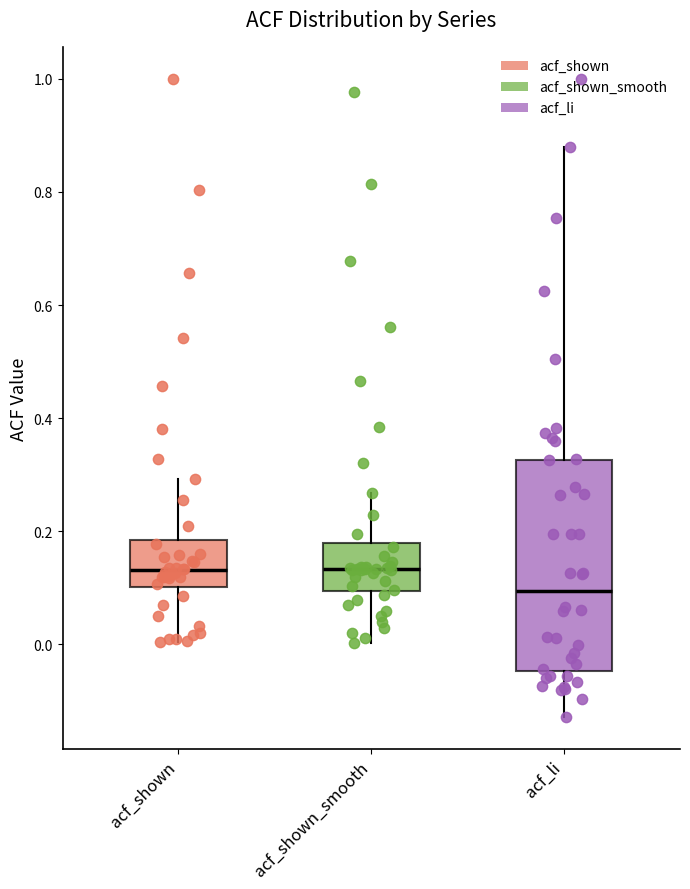

Reading left to right, transcribe this box plot: for each box, give where its median line is, the range the box spans, and where its two whiskers end, as read against the y-axis. The values are not printed on the chart, so give them approximately, as read against the axis.

acf_shown: median 0.14, box 0.10 to 0.18, whiskers 0.00 to 0.30
acf_shown_smooth: median 0.14, box 0.10 to 0.18, whiskers 0.00 to 0.26
acf_li: median 0.10, box -0.04 to 0.32, whiskers -0.12 to 0.88